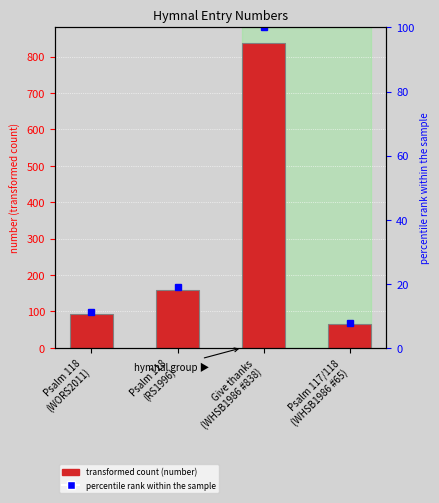

True or false: number has a value of 1373.9 at Give thanks
(WHSB1986 #838).

False